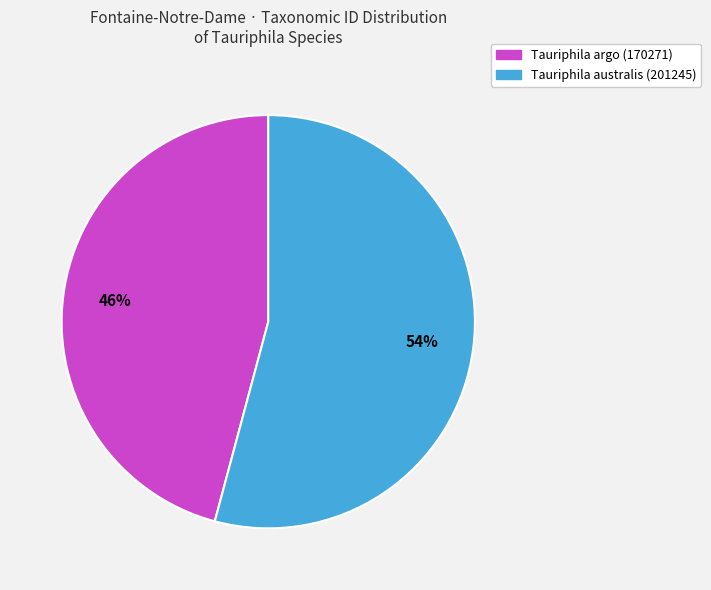

Count the number of slices in the pie.

2